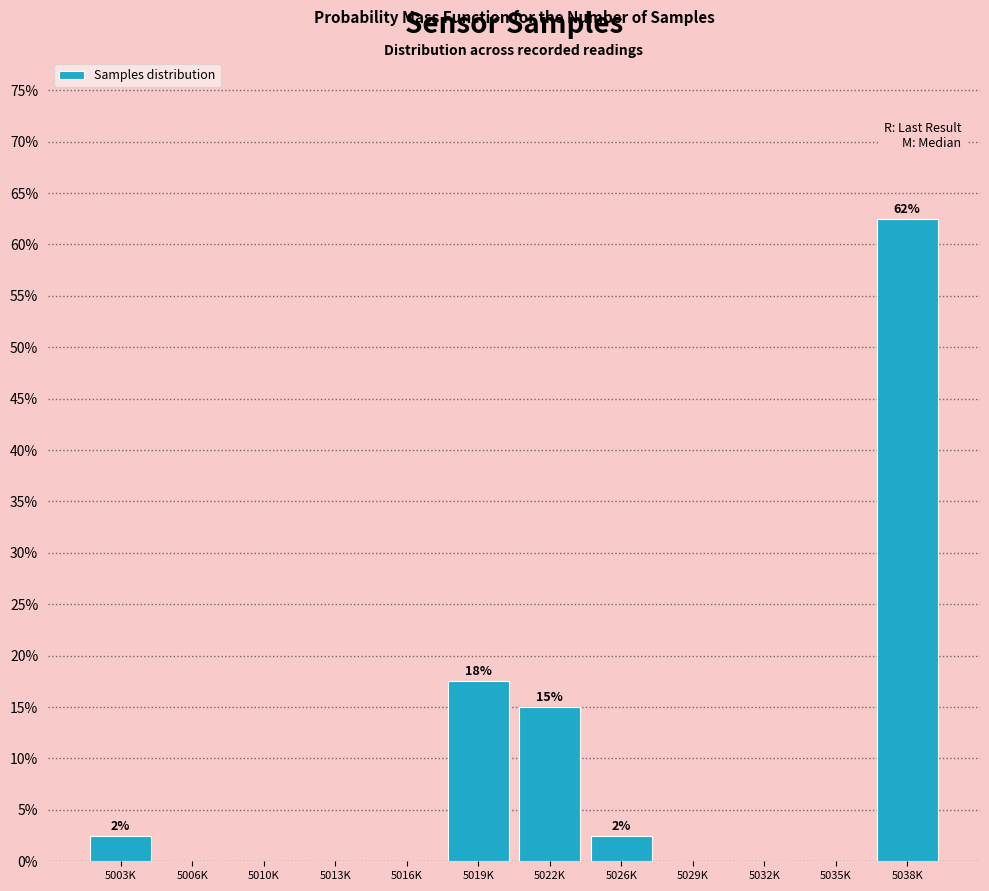

Reading left to right, extract all data points from this chart.

5003K=2.5	5006K=0.0	5010K=0.0	5013K=0.0	5016K=0.0	5019K=17.5	5022K=15.0	5026K=2.5	5029K=0.0	5032K=0.0	5035K=0.0	5038K=62.5